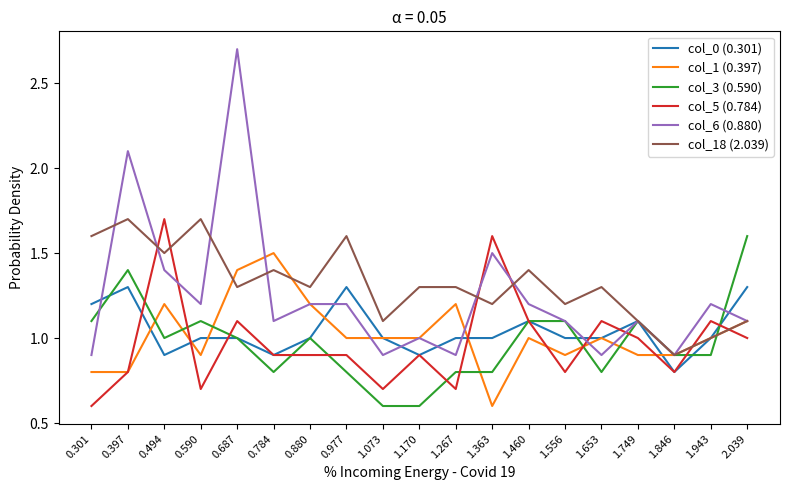

Which series changed the most between 0.301 and 1.556?

col_18 (2.039)